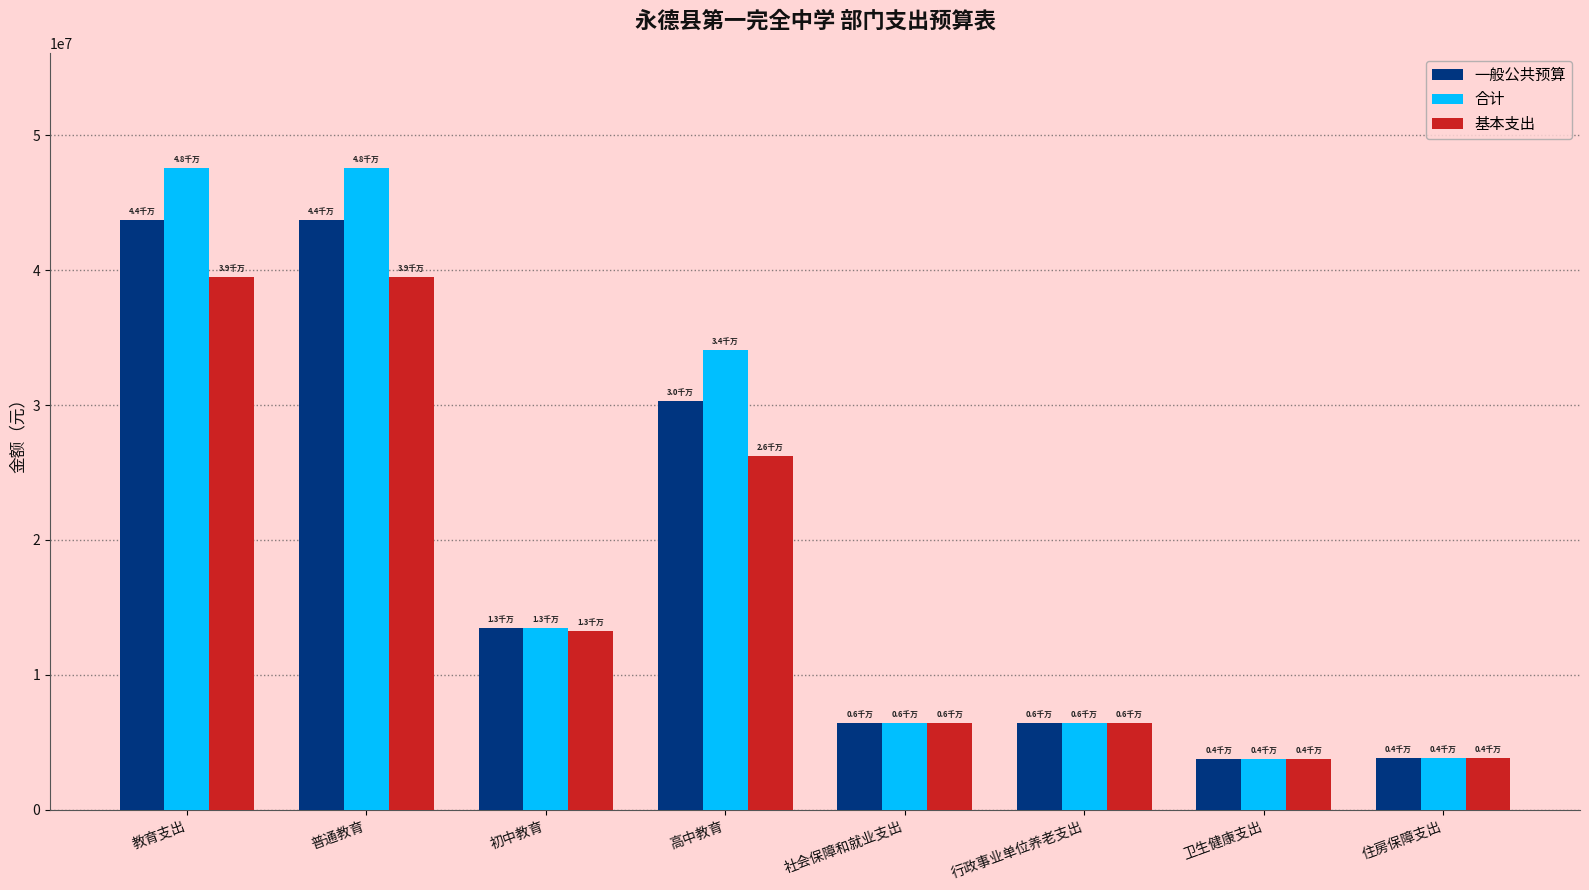

How many distinct data groups are displayed?

3